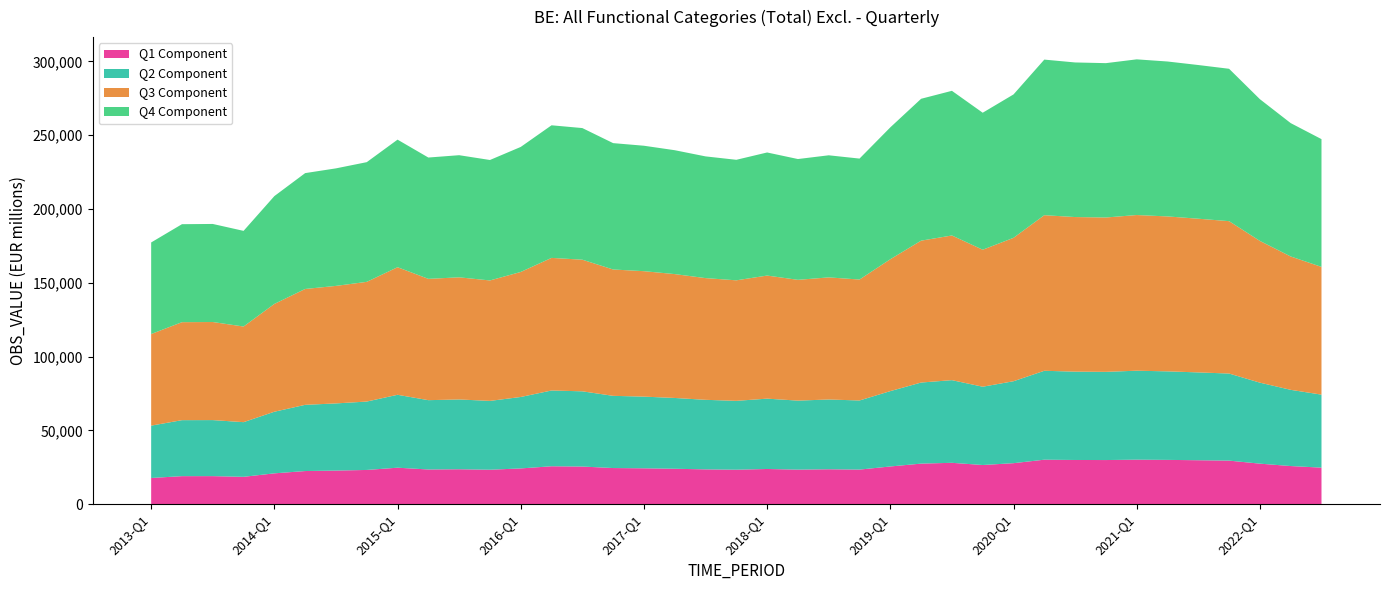

Reading right to left, extract all data points from this chart.

2022-Q3=247349	2022-Q2=258209	2022-Q1=274428	2021-Q4=295022	2021-Q3=297566	2021-Q2=299955	2021-Q1=301412	2020-Q4=298838	2020-Q3=299308	2020-Q2=301242	2020-Q1=277635	2019-Q4=265241	2019-Q3=280088	2019-Q2=274693	2019-Q1=255324	2018-Q4=234164	2018-Q3=236395	2018-Q2=233857	2018-Q1=238307	2017-Q4=233341	2017-Q3=235654	2017-Q2=239845	2017-Q1=242872	2016-Q4=244641	2016-Q3=254848	2016-Q2=256725	2016-Q1=242063	2015-Q4=233212	2015-Q3=236463	2015-Q2=234879	2015-Q1=247006	2014-Q4=231745	2014-Q3=227537	2014-Q2=224321	2014-Q1=208743	2013-Q4=185184	2013-Q3=189870	2013-Q2=189711	2013-Q1=177337